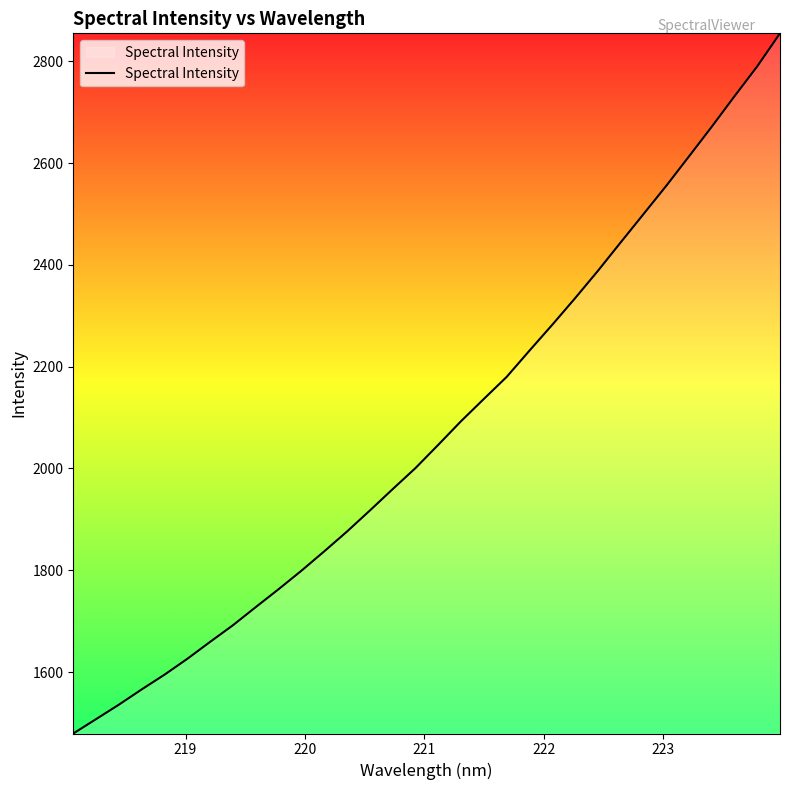

What is the greatest value displayed?

2854.7